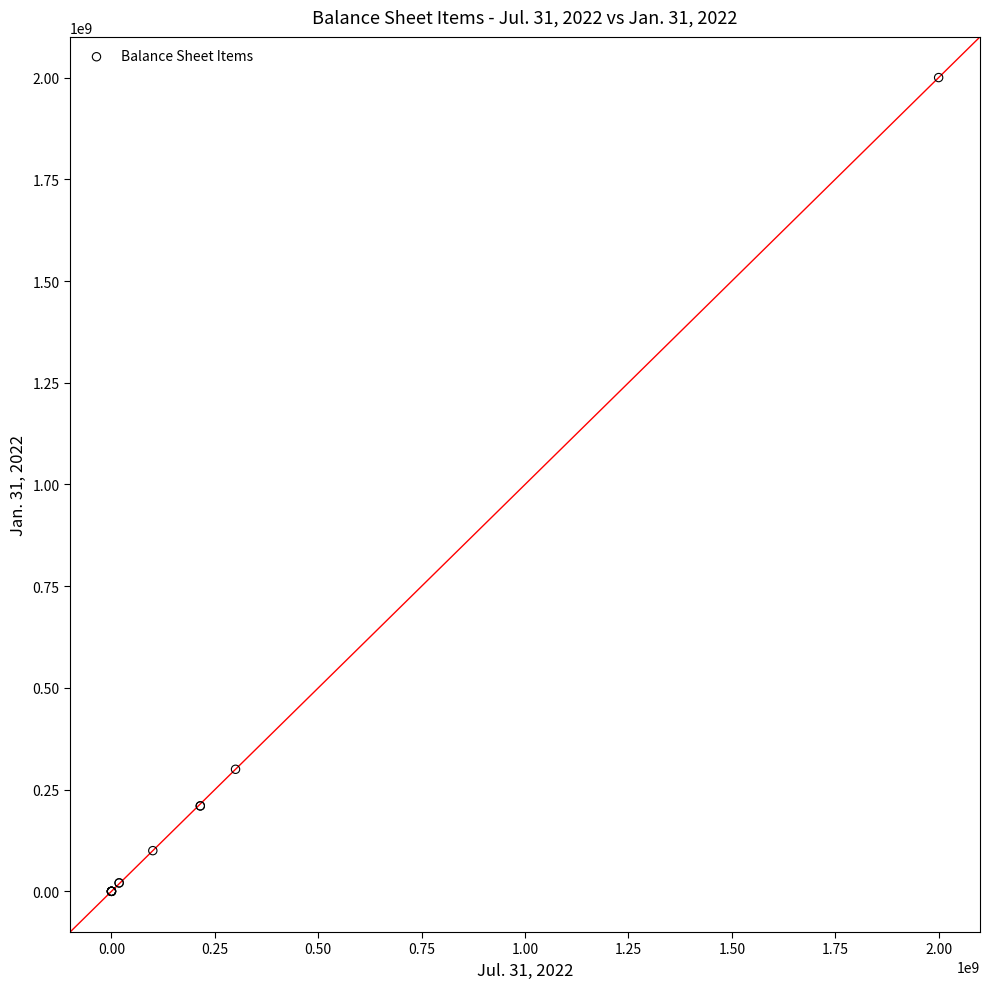

What Y value in the scatter plot is closest to 1000000000?

300000000.0